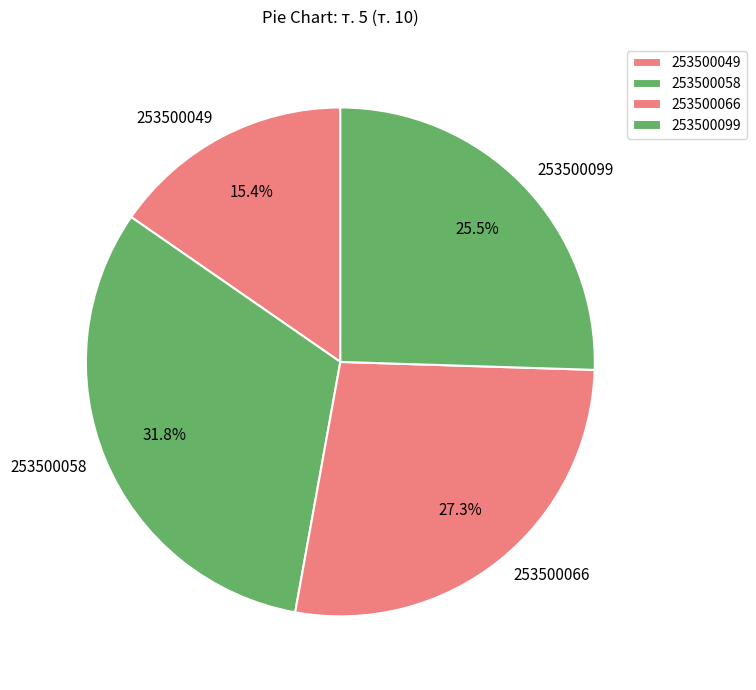

Does 253500058 account for over 50% of the chart?

No